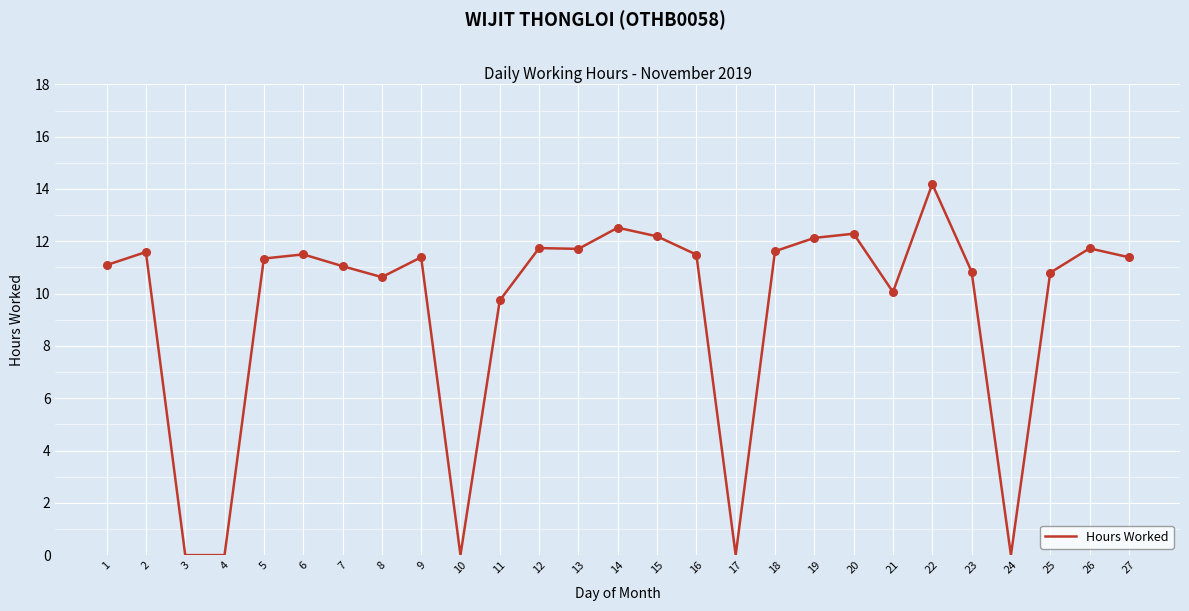

Approximately how many times larger is the value at 23 compared to 5?

1.0